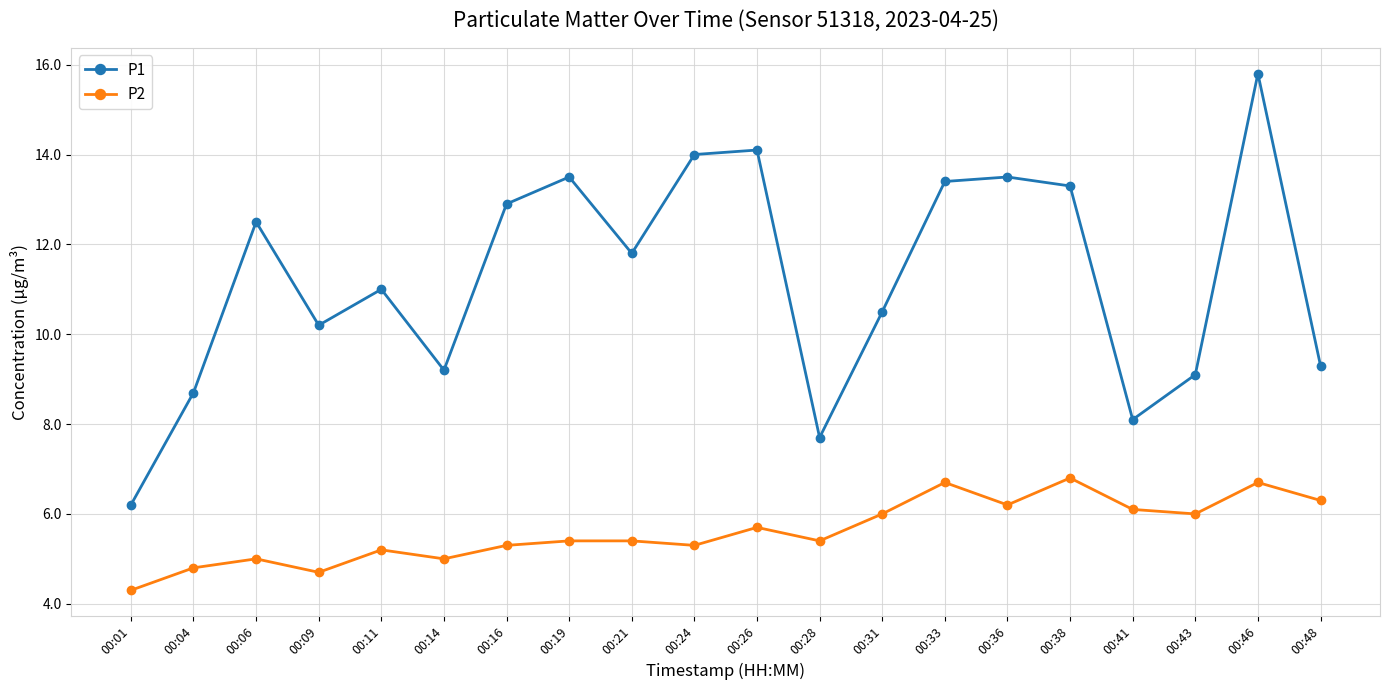

At 00:28, list the series in order from largest to smallest.

P1, P2